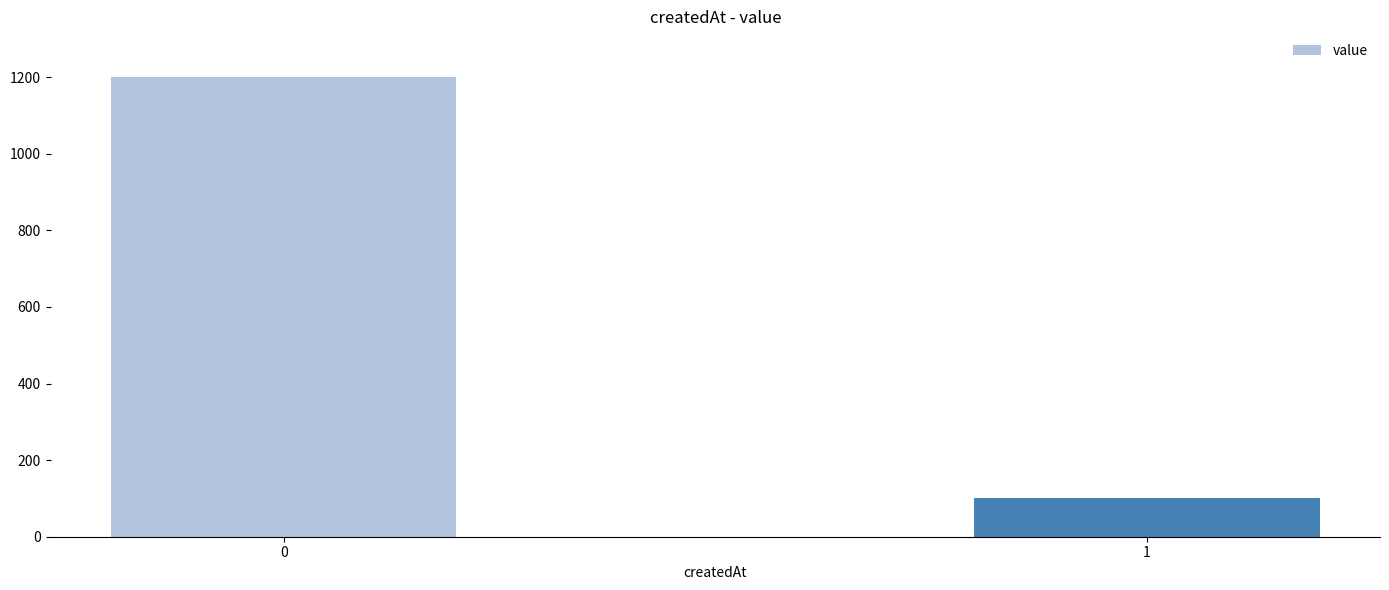

How many data points does each series have?

2